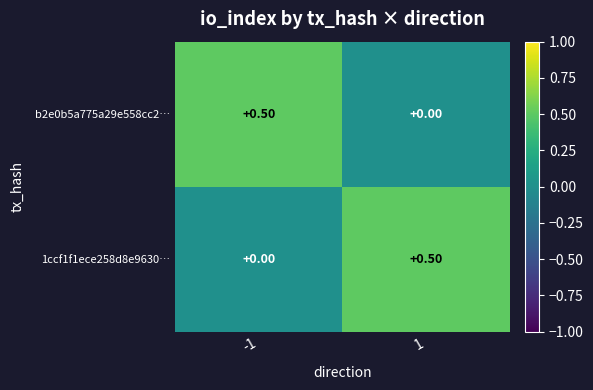

What is the spread (max minus min) of values at 1?

0.5